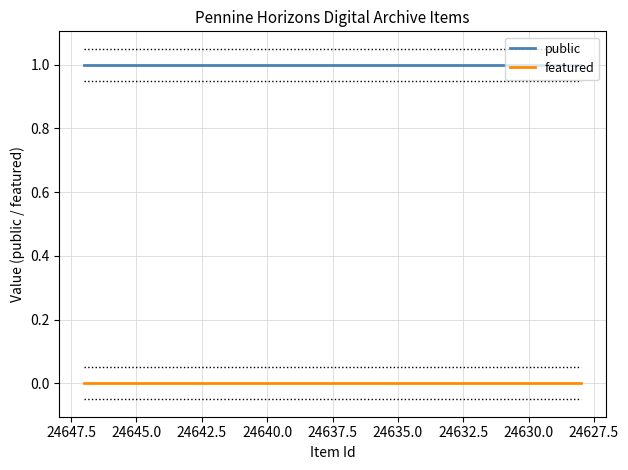

True or false: public and featured cross at least once.

False